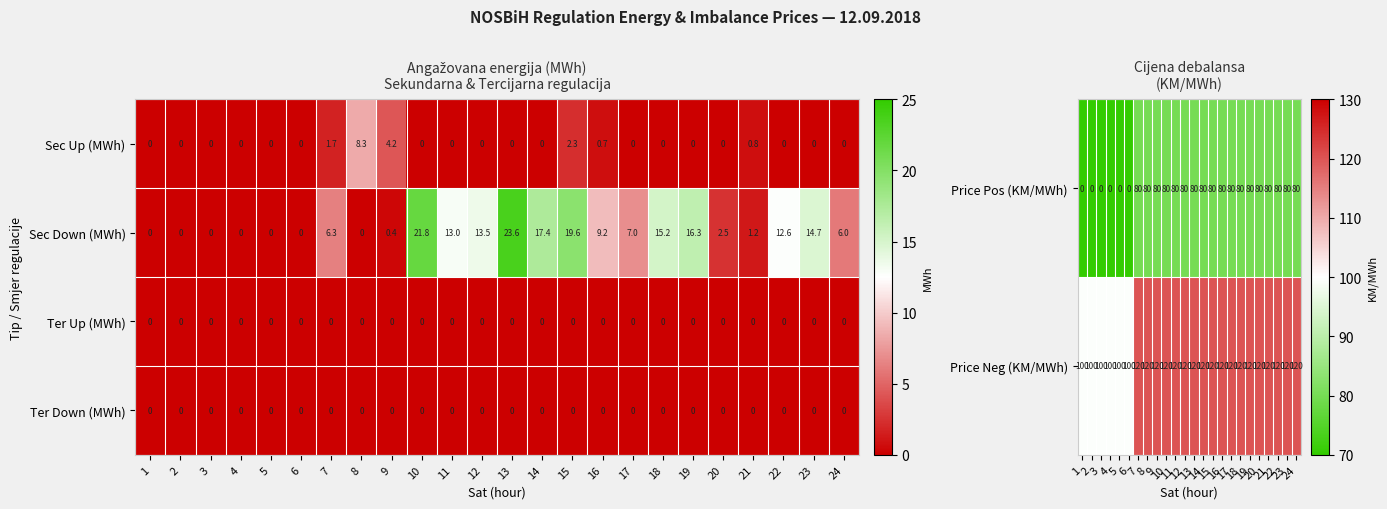

Count the number of categories in the chart.

24